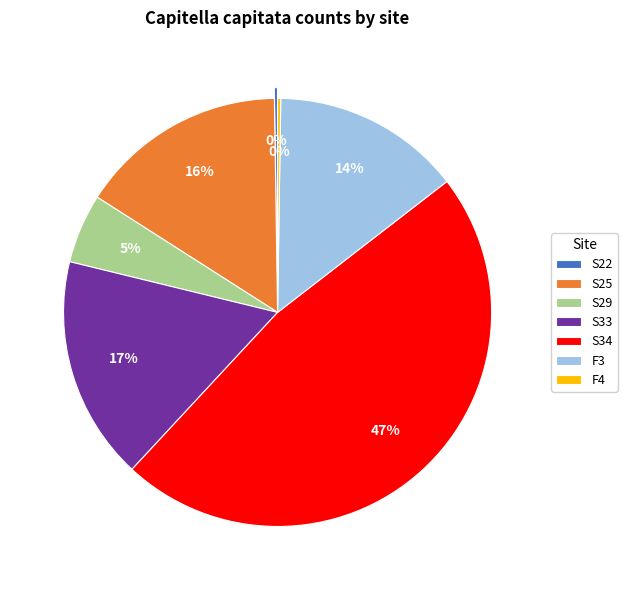

The S34 slice represents 47% of the pie. True or false?

True